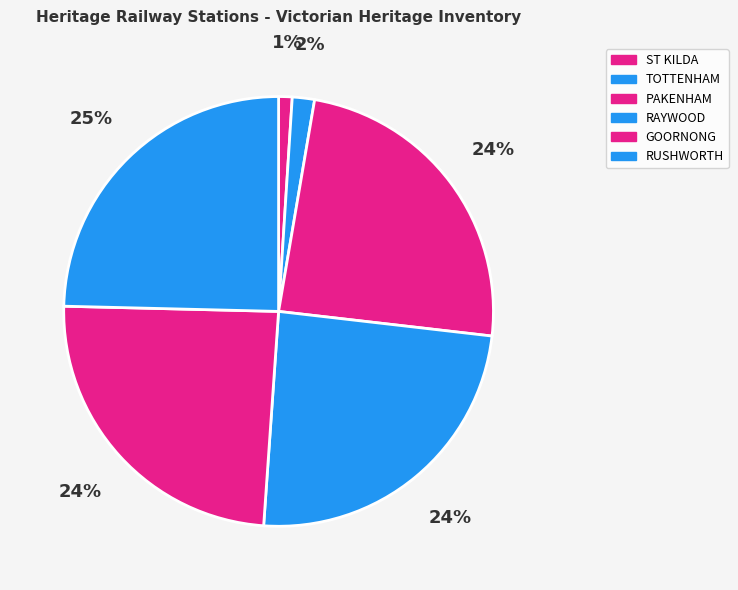

Count the number of slices in the pie.

6